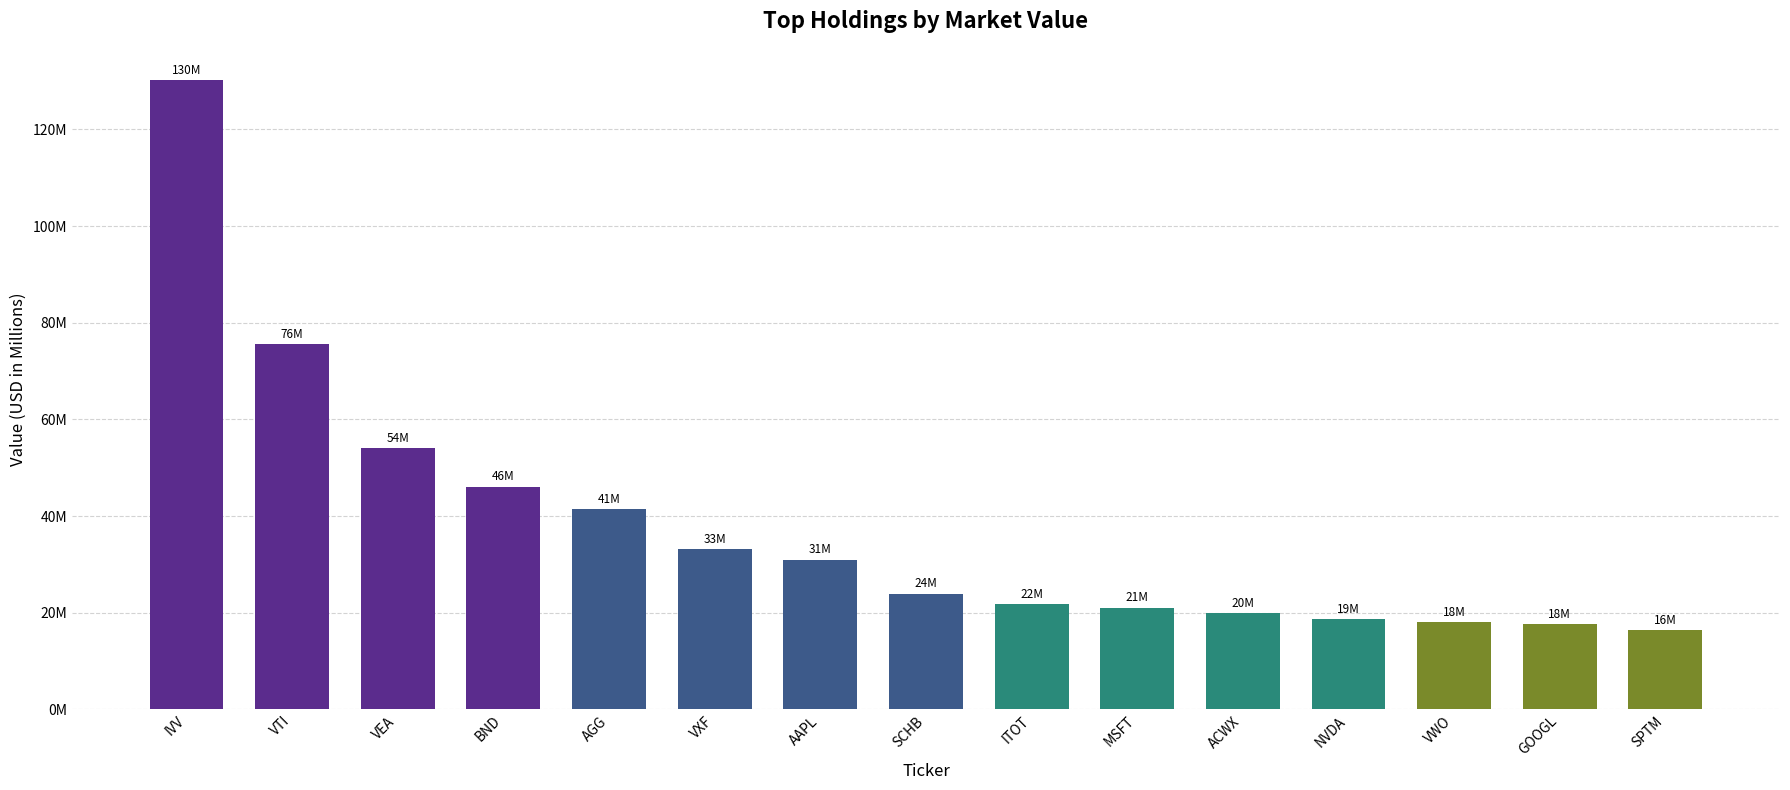

Rank the categories by value from highest to lowest.

IVV, VTI, VEA, BND, AGG, VXF, AAPL, SCHB, ITOT, MSFT, ACWX, NVDA, VWO, GOOGL, SPTM